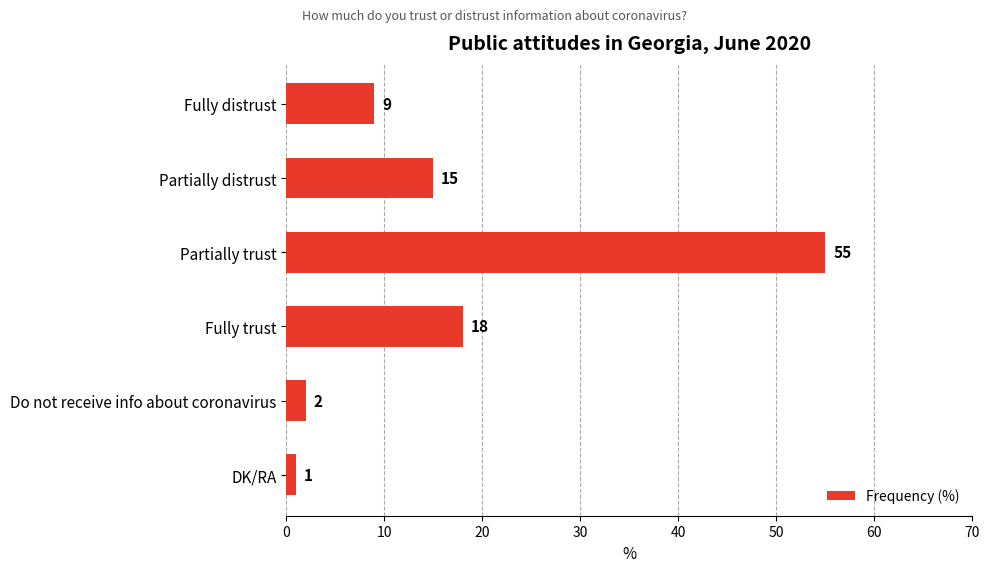

What is the value of the 2nd bar from the top?

15